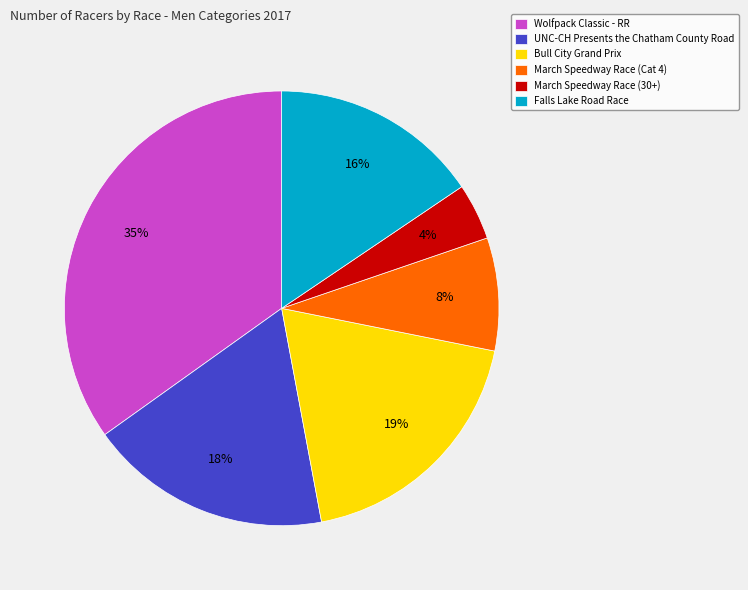

Is the sum of March Speedway Race (30+) and March Speedway Race (Cat 4) greater than half?

No